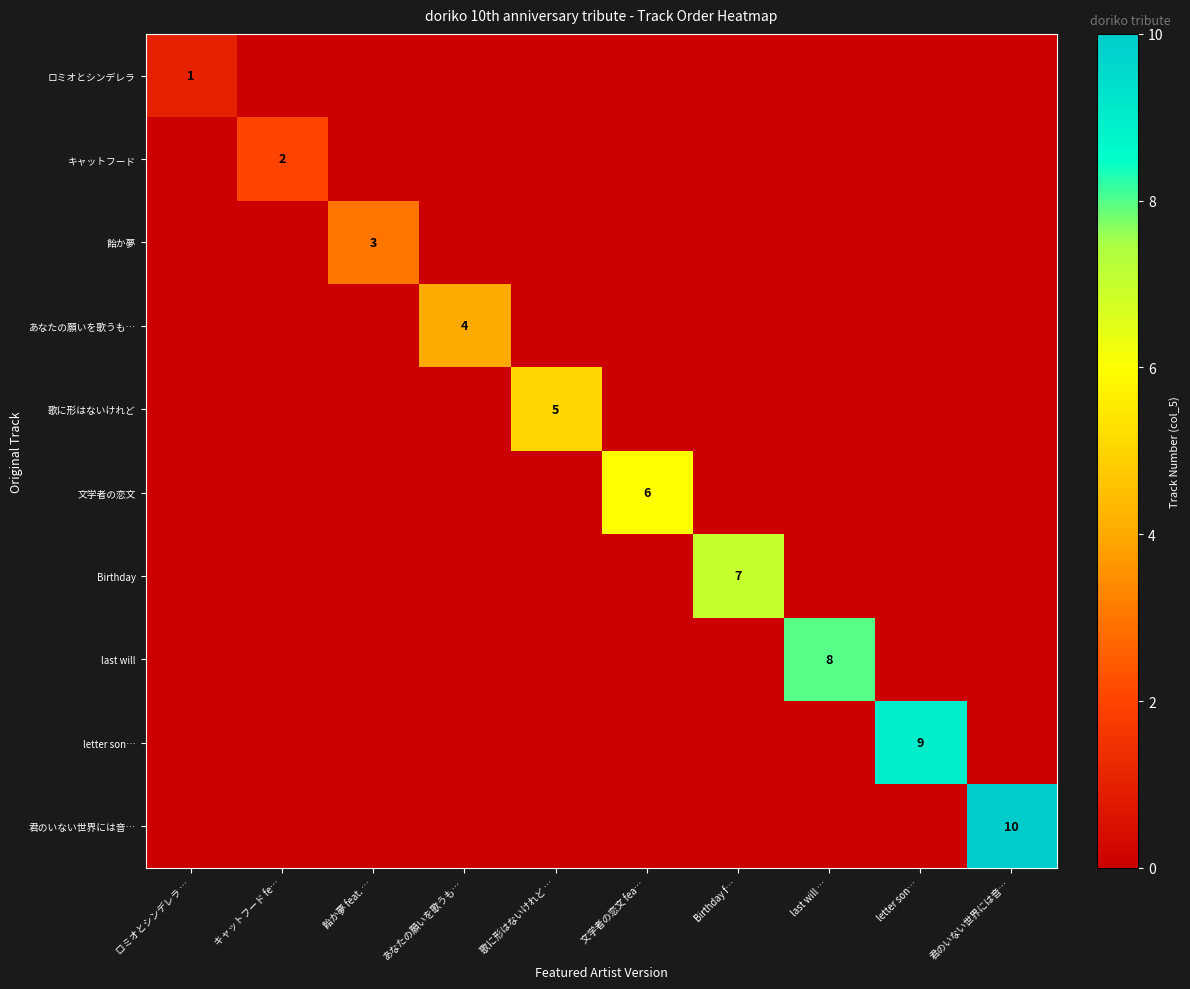

The 君のいない世界には音… series shows 14 at 君のいない世界には音…. True or false?

False